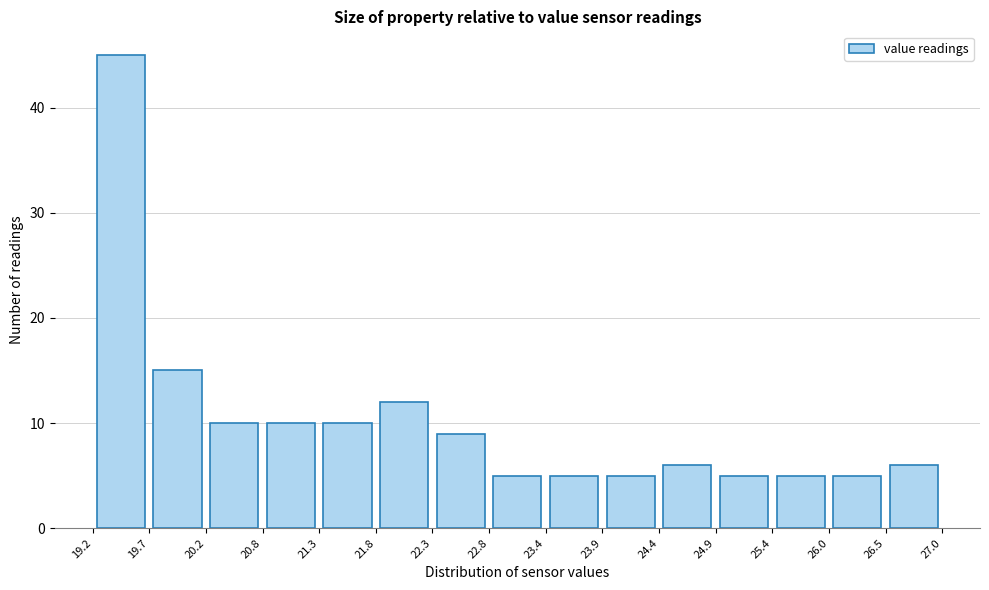

Reading left to right, transcribe this chart: for each bar, give the range it covers on the x-axis and its height. The values are not printed on the chart, so give them approximately, as read against the axis.

19.2 to 19.7: 45
19.7 to 20.2: 15
20.2 to 20.8: 10
20.8 to 21.3: 10
21.3 to 21.8: 10
21.8 to 22.3: 12
22.3 to 22.8: 9
22.8 to 23.4: 5
23.4 to 23.9: 5
23.9 to 24.4: 5
24.4 to 24.9: 6
24.9 to 25.4: 5
25.4 to 26.0: 5
26.0 to 26.5: 5
26.5 to 27.0: 6